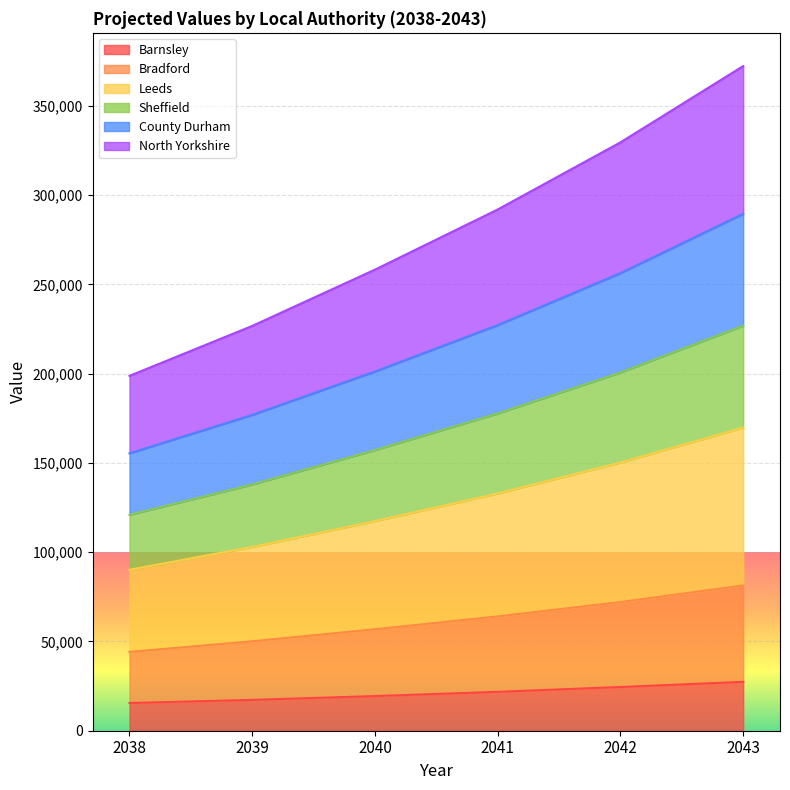

The value of Barnsley at 2043 is 27378. True or false?

True